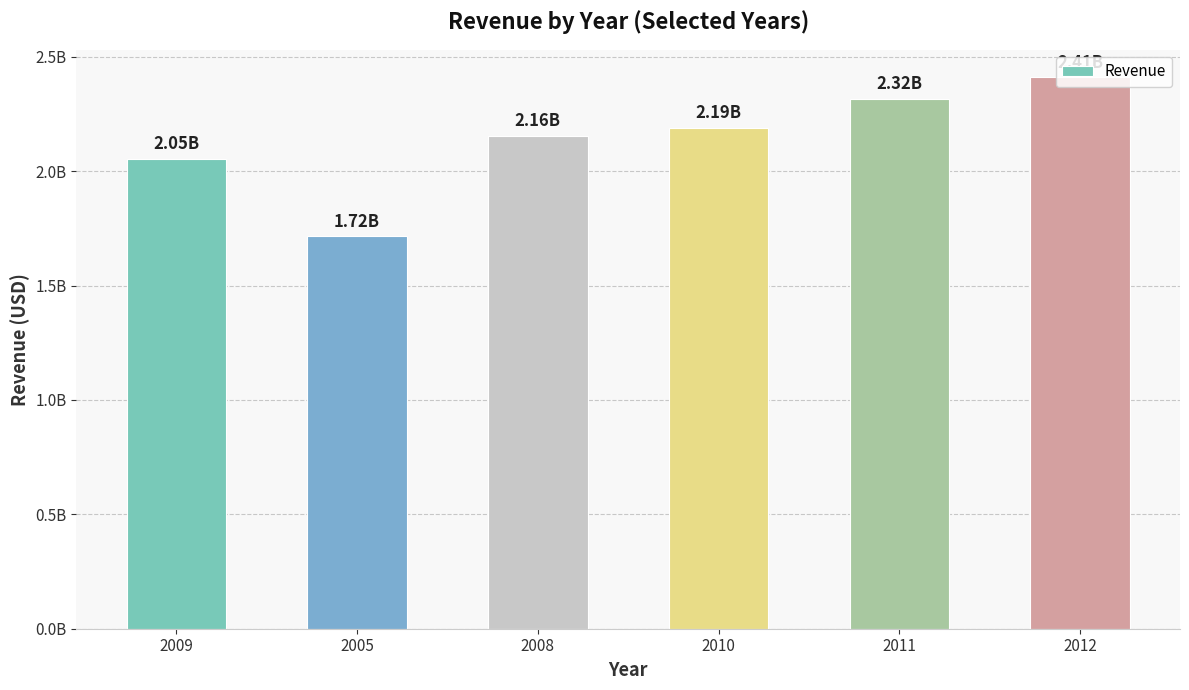

List the labels in order of value, largest first.

2012, 2011, 2010, 2008, 2009, 2005